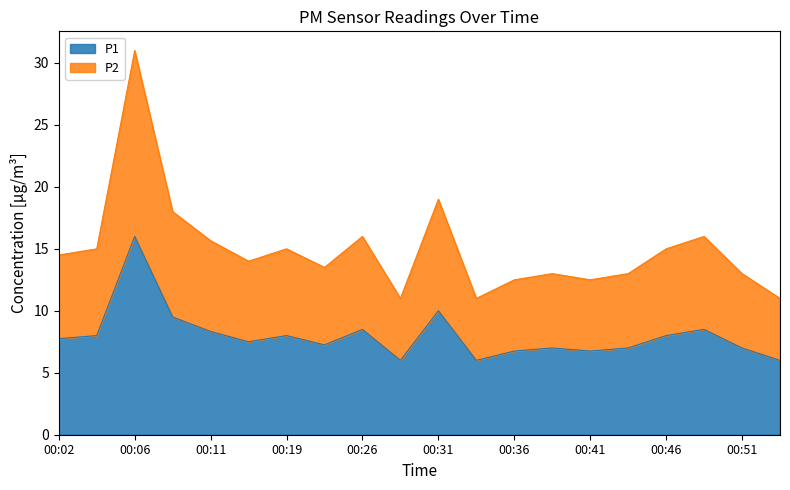

Rank the categories by P2 value from lowest to highest.

00:28, 00:33, 00:53, 00:36, 00:41, 00:38, 00:43, 00:51, 00:24, 00:14, 00:02, 00:04, 00:19, 00:46, 00:11, 00:26, 00:48, 00:09, 00:31, 00:06